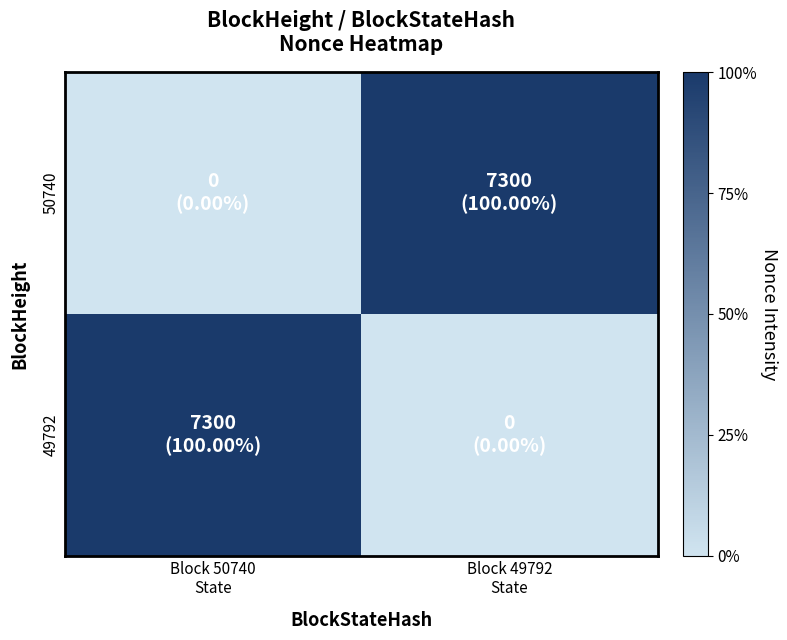

What is the difference between the highest and lowest values at Block 50740
State?

1